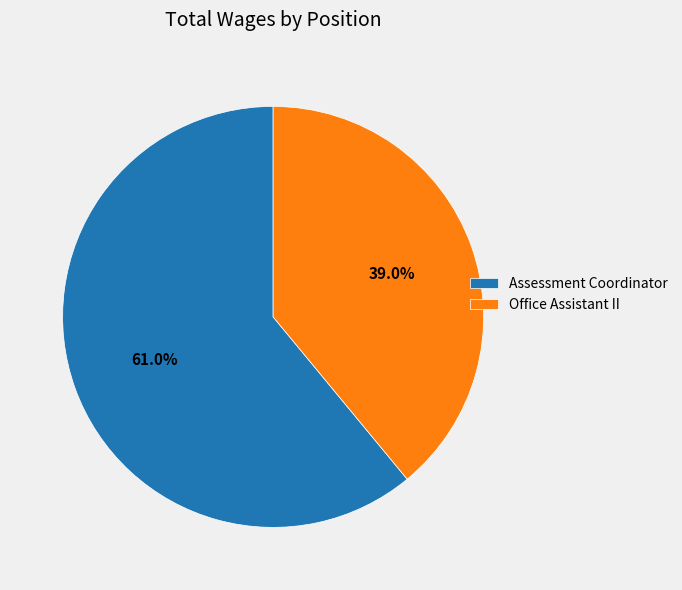

To the nearest percent, what portion does Assessment Coordinator represent?

61%